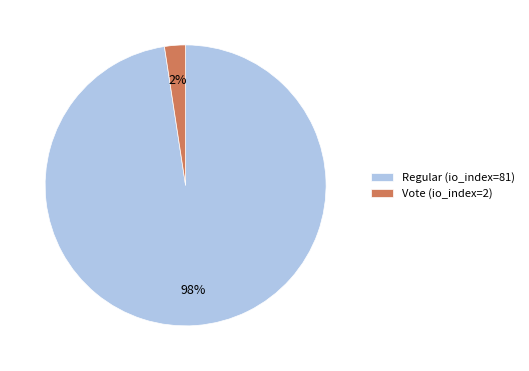

The Vote (io_index=2) slice represents 2% of the pie. True or false?

True